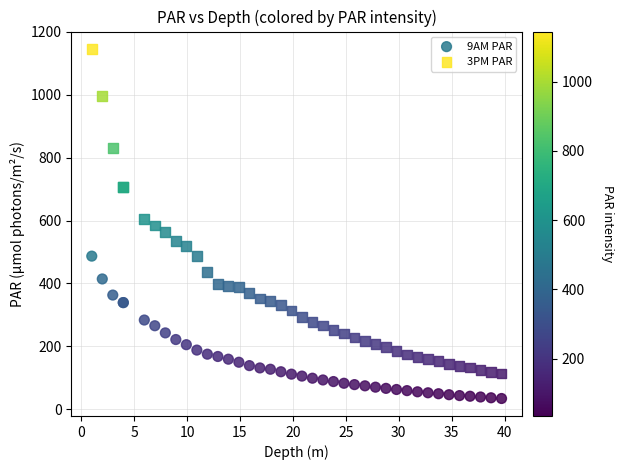

Which series contains the highest Y value?

3PM PAR